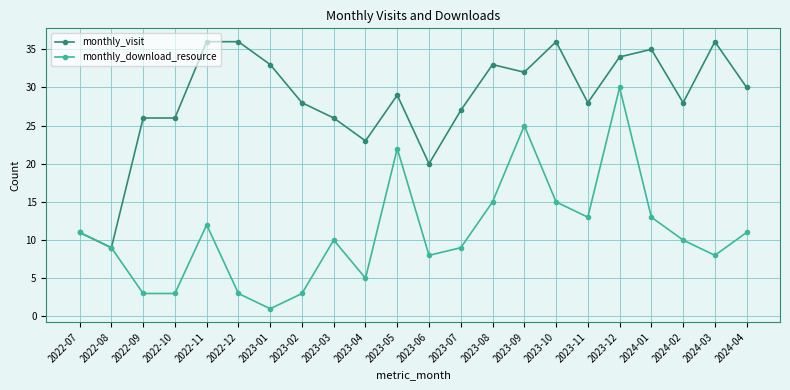

What is the sum of all monthly_visit values?

622